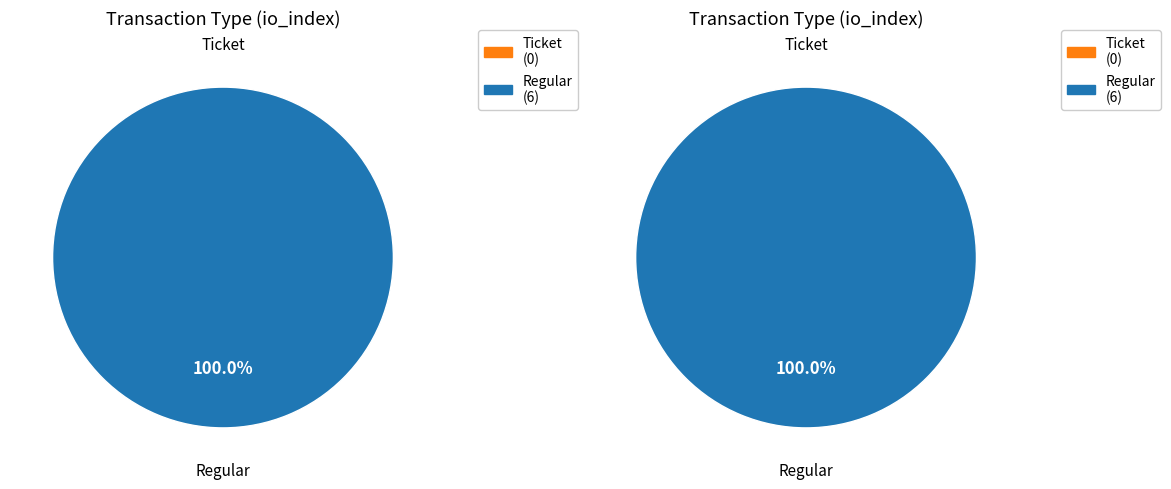

Is it true that Regular is 99% of the pie?

False